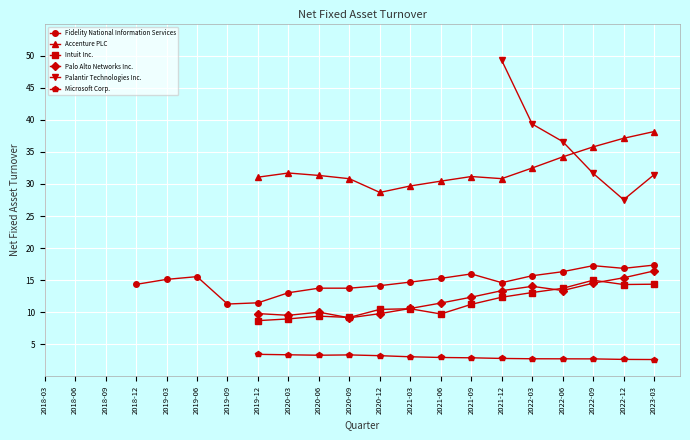

True or false: Intuit Inc. and Accenture PLC cross at least once.

False